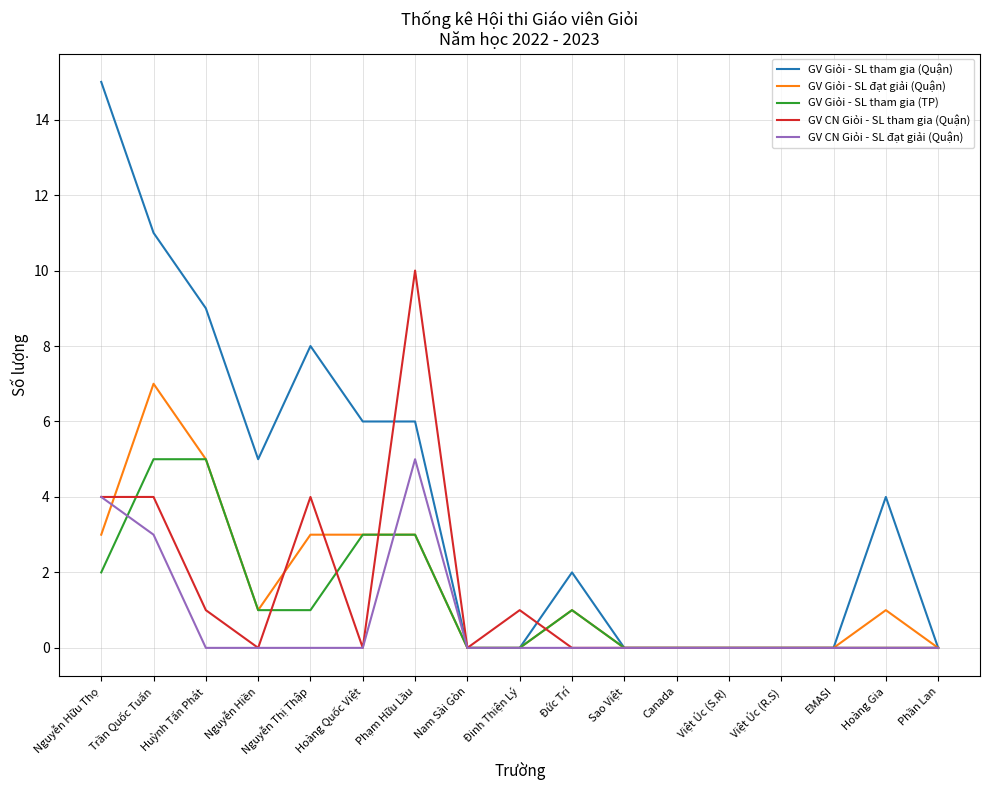

What is the spread (max minus min) of values at Trần Quốc Tuấn?

8